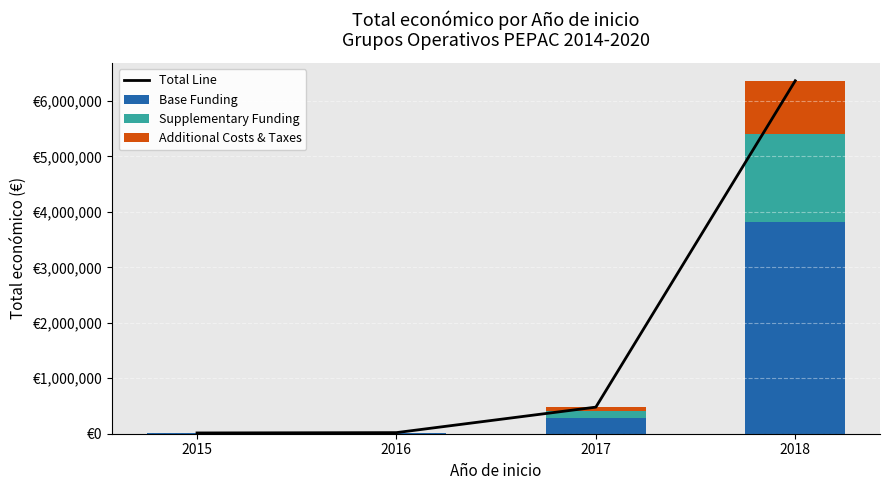

What is the sum of all Additional Costs & Taxes values?

1031838.3